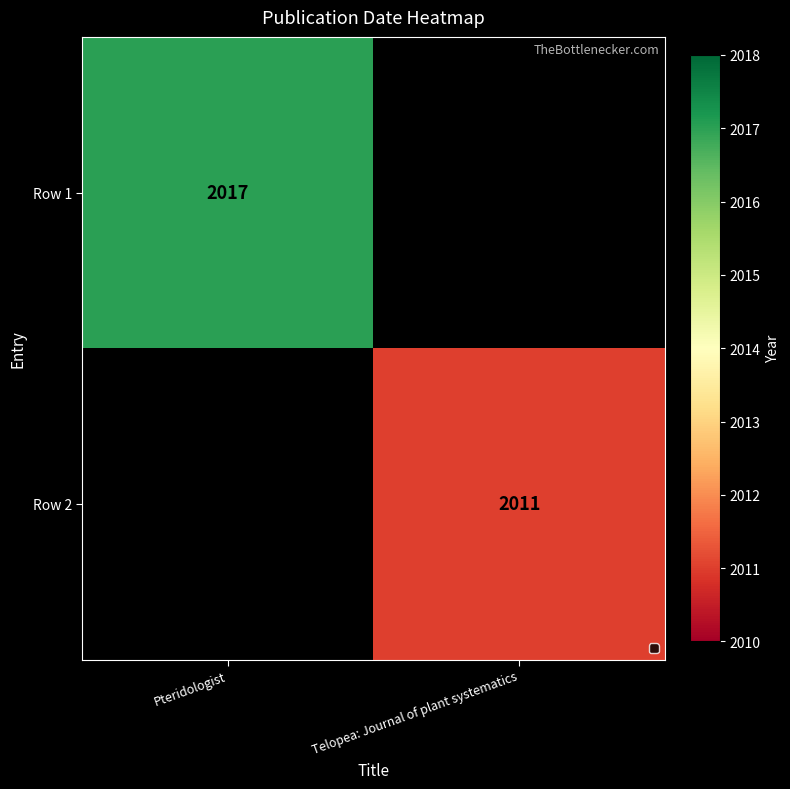

The Row 2 series shows 1017 at Telopea: Journal of plant systematics. True or false?

False